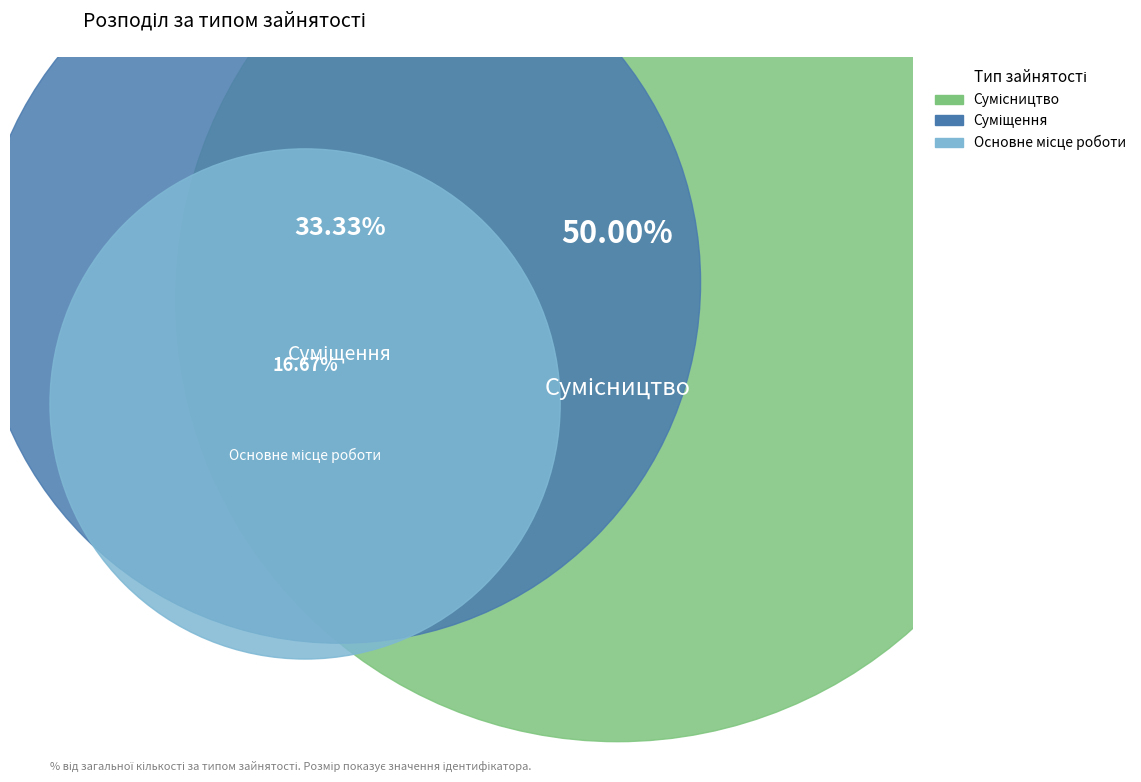

To the nearest percent, what portion does Сумісництво represent?

50%